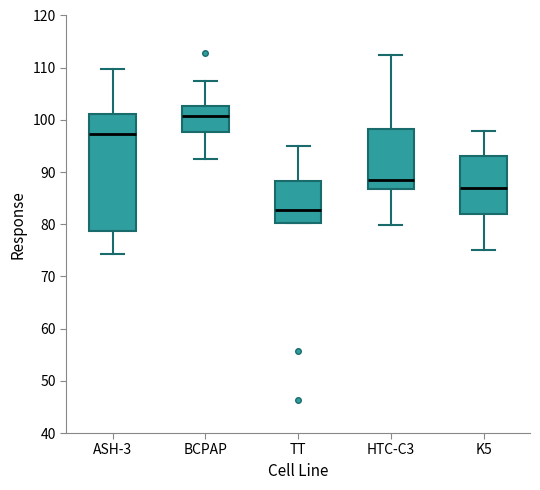

Reading left to right, read every box against the y-axis: the position of its median line, the range the box covers, and the ends of its whiskers. The values are not printed on the chart, so give them approximately, as read against the axis.

ASH-3: median 97, box 79 to 101, whiskers 74 to 110
BCPAP: median 101, box 98 to 103, whiskers 93 to 108
TT: median 83, box 80 to 88, whiskers 80 to 95
HTC-C3: median 88, box 87 to 98, whiskers 80 to 112
K5: median 87, box 82 to 93, whiskers 75 to 98